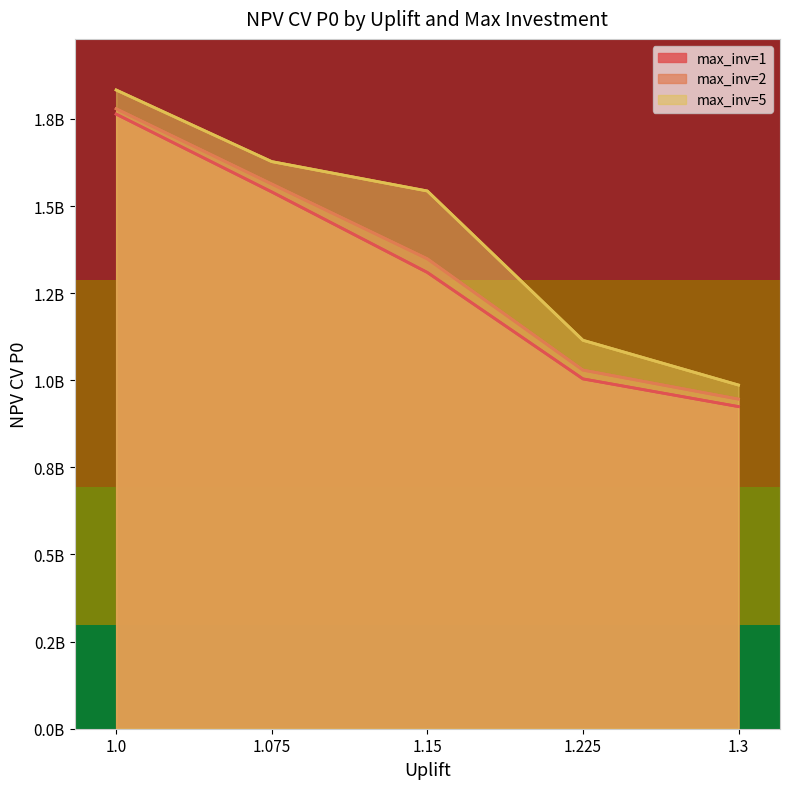

What is the difference between the max_inv=1 values at 1.3 and 1.15?

384995064.2